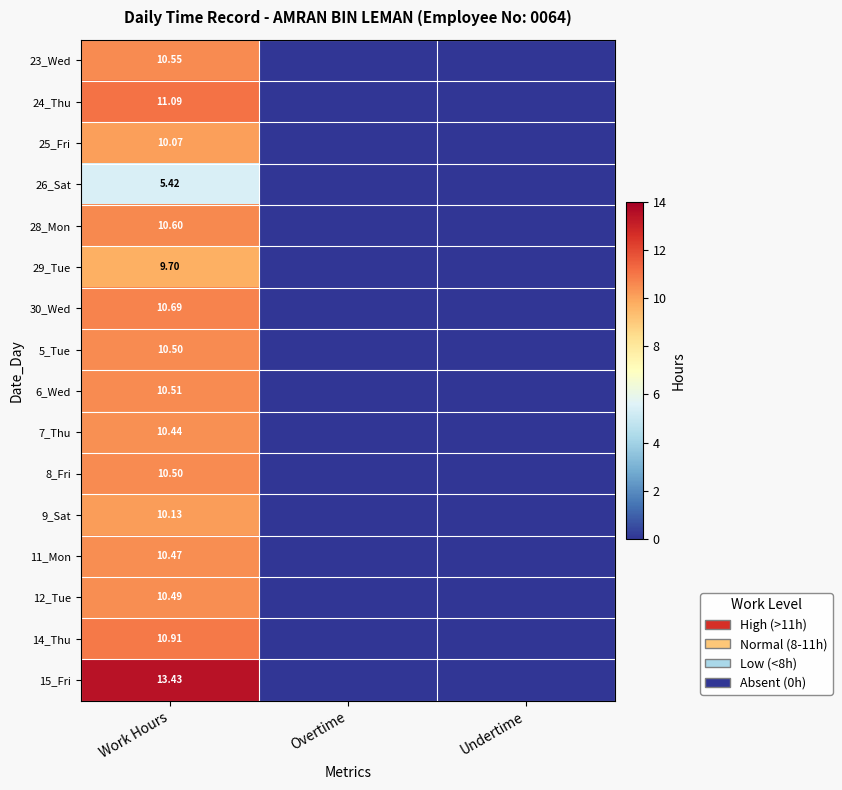

At which category does the chart reach its peak across all series?

Work Hours